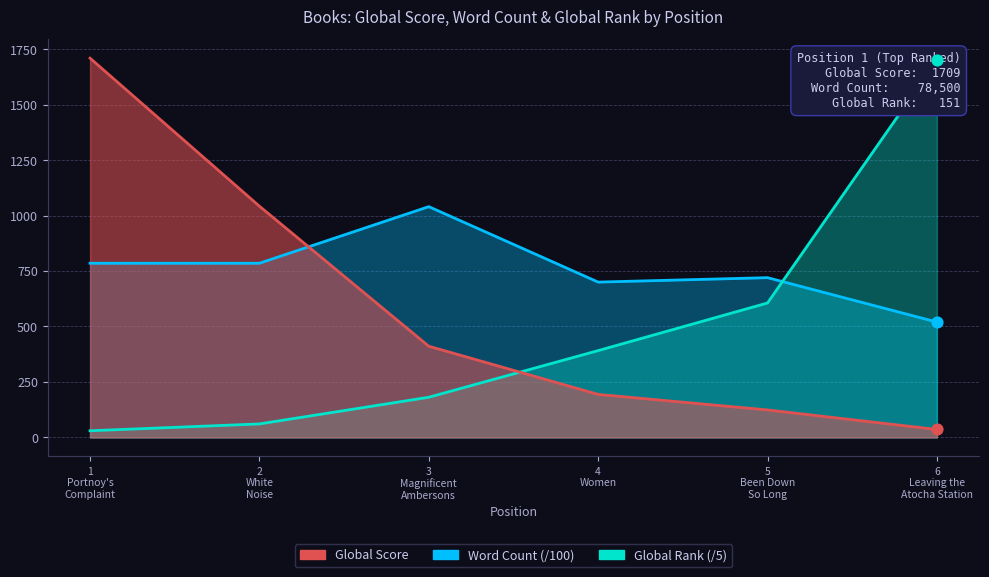

At which category is the sum across all series the highest?

1
Portnoy's Complaint